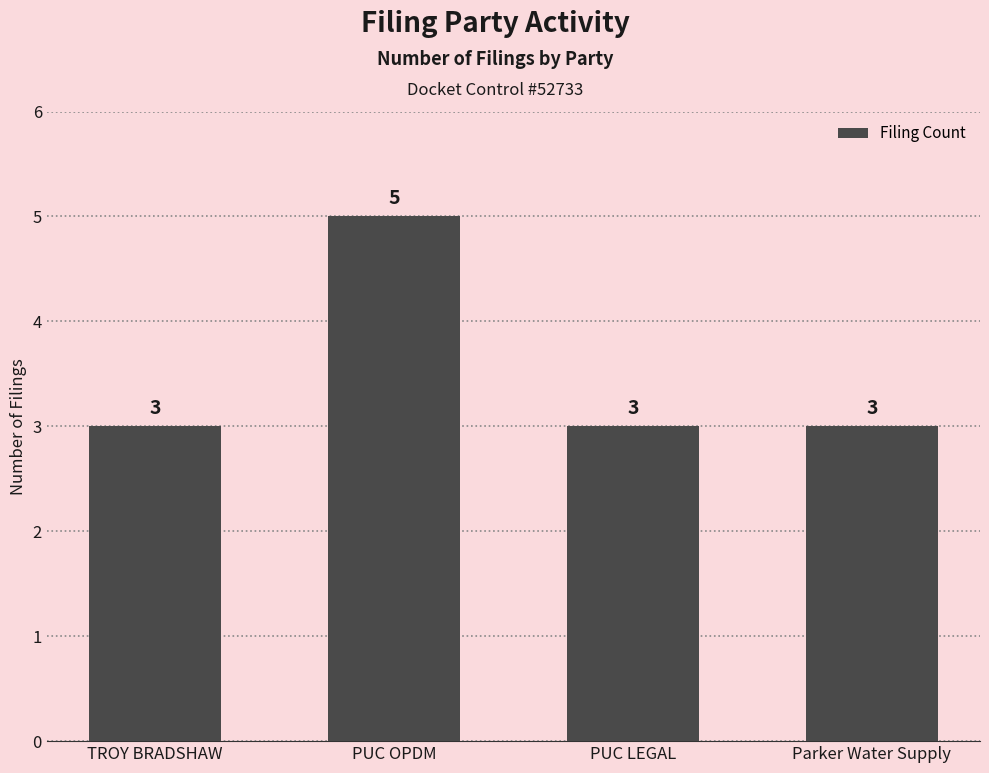

What is the sum of all values?

14